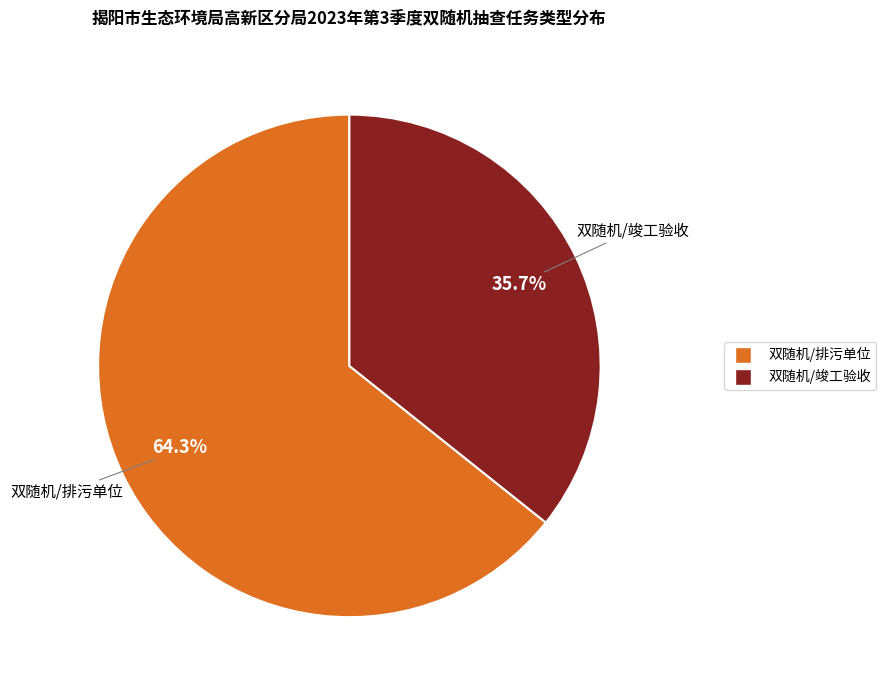

True or false: 双随机/排污单位 accounts for 74% of the total.

False